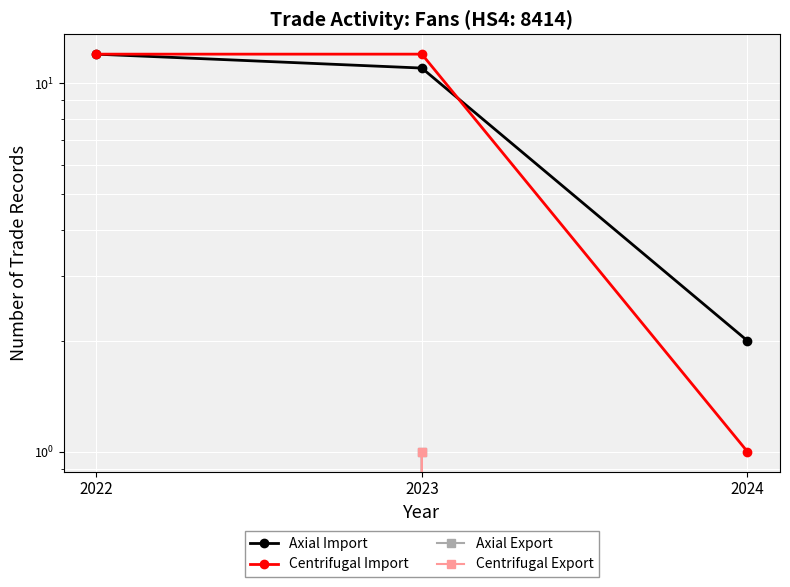

Which series has the largest total across all categories?

Axial Import